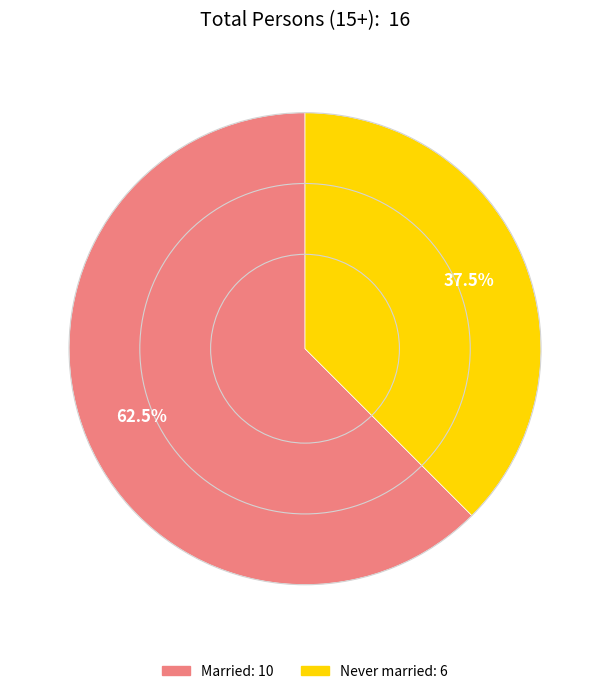

Does any single category account for the majority?

Yes